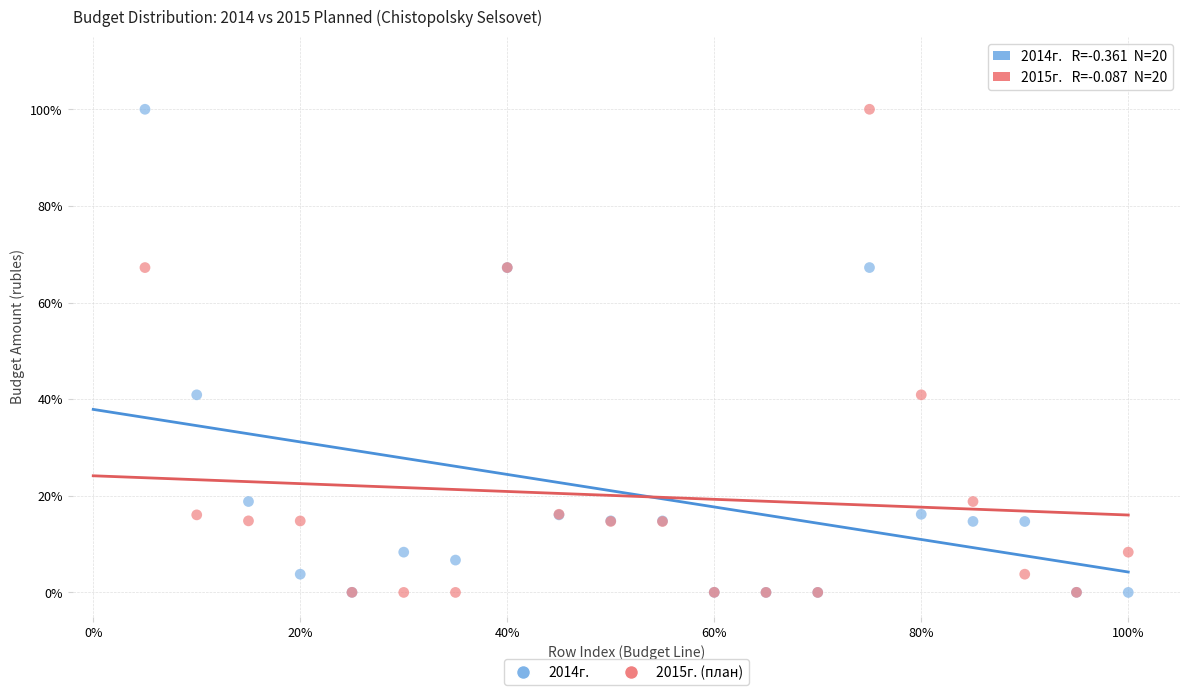

What are all the series names shown in the legend?

2014г., 2015г. (план)